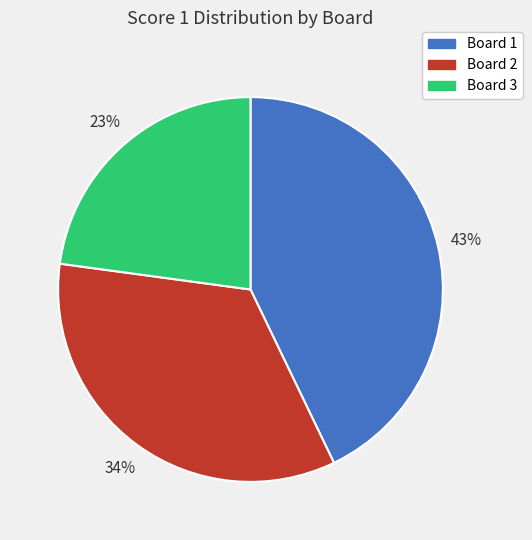

Do Board 3 and Board 1 together represent more than half of the pie?

Yes